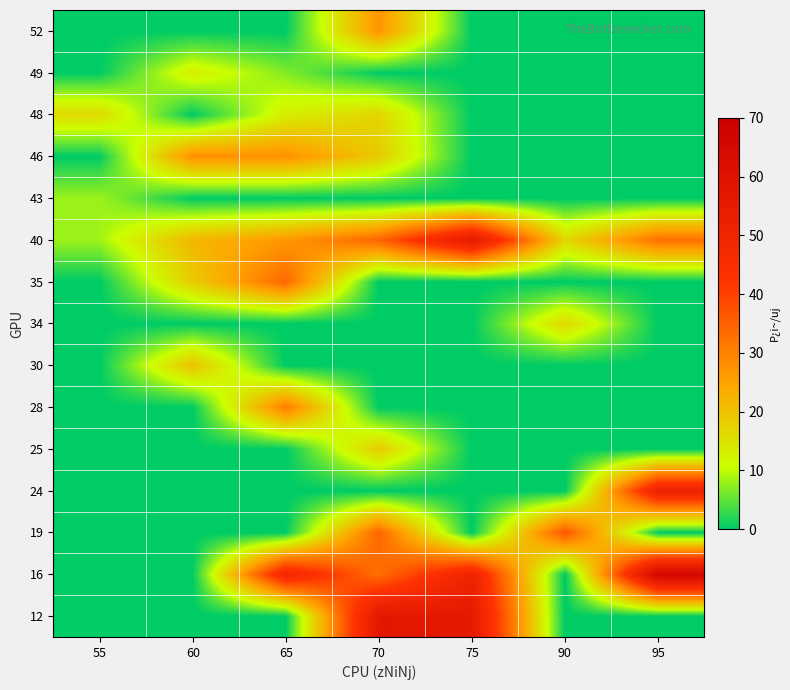

At how many categories does at least one series exceed 33?

5